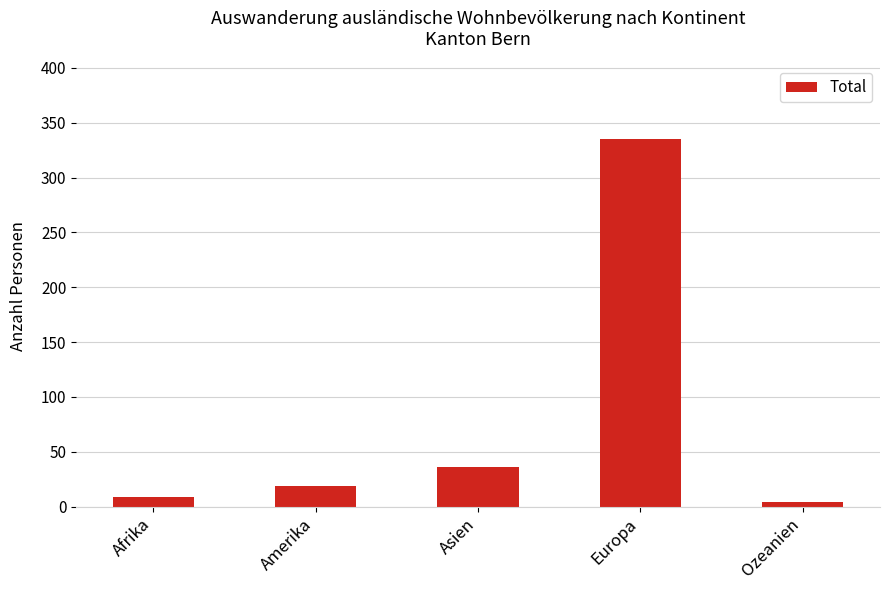

Rank the categories by value from highest to lowest.

Europa, Asien, Amerika, Afrika, Ozeanien